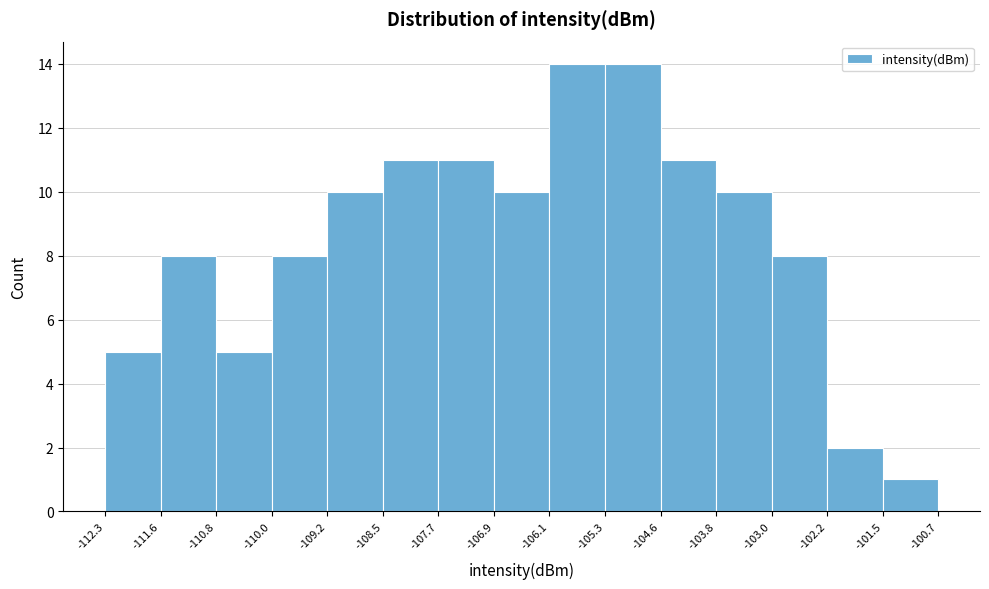

What is the height of the bar covering -104.6 to -103.8 on the x-axis? The values are not printed on the chart, so give them approximately, as read against the axis.

11